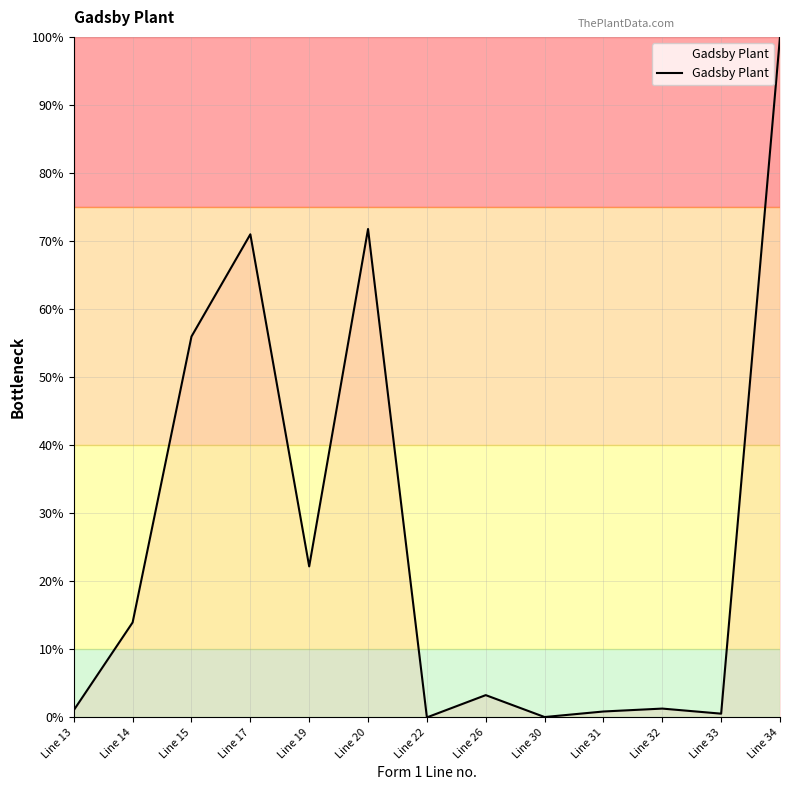

What is the difference between the maximum and minimum values?

100.0